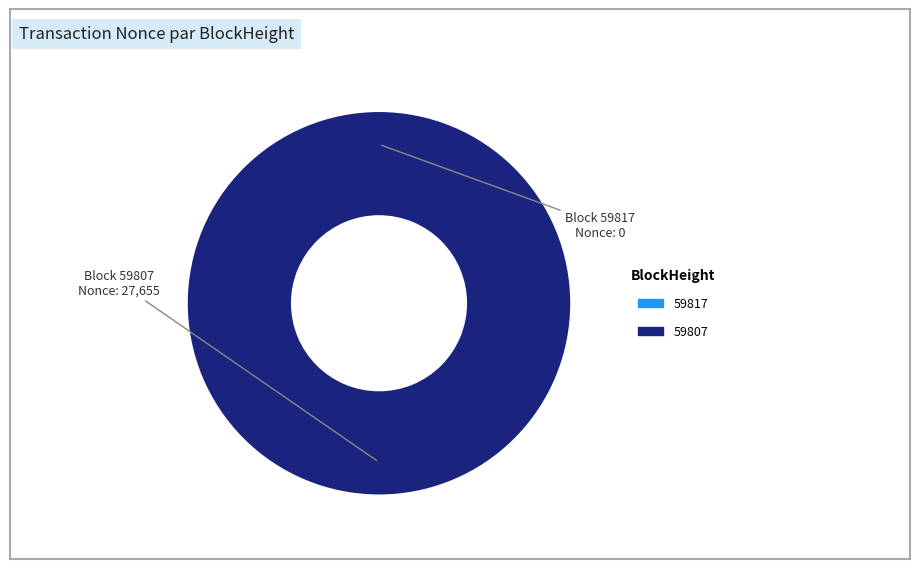

What is the change in value from 59817 to 59807?

+27655